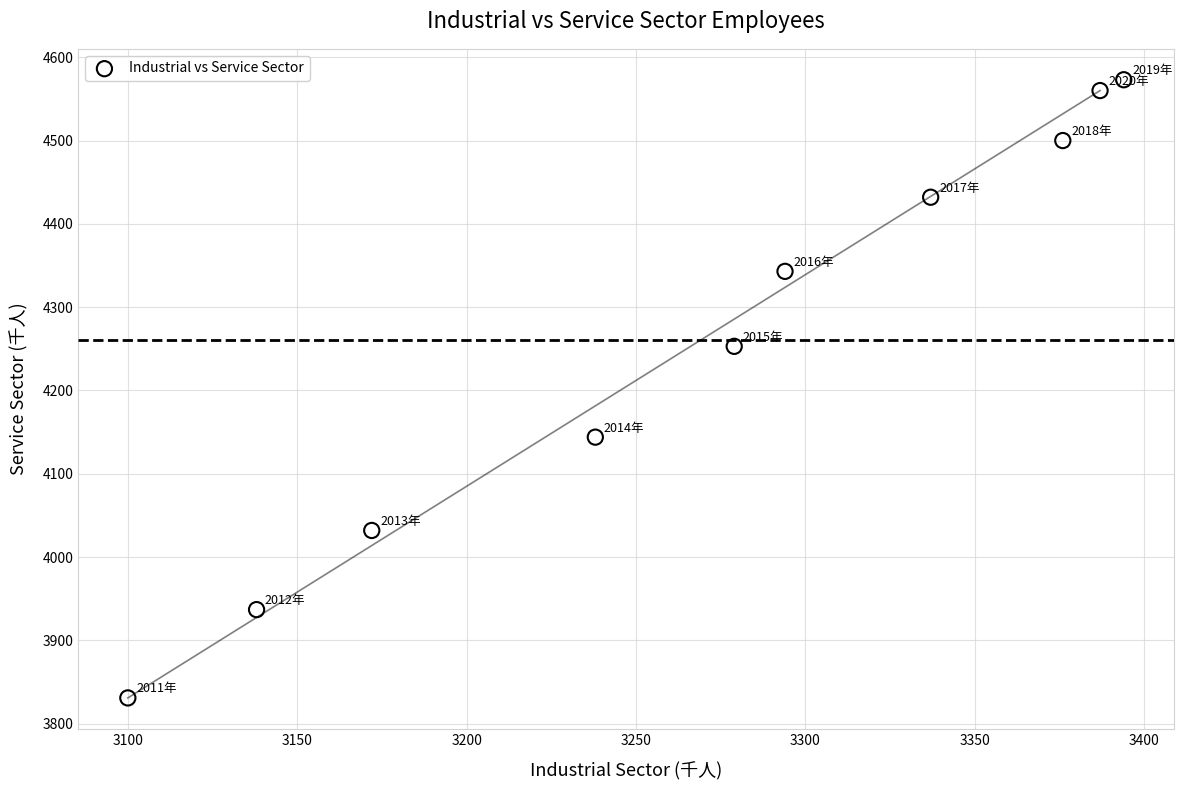

What is the average X value?

3272